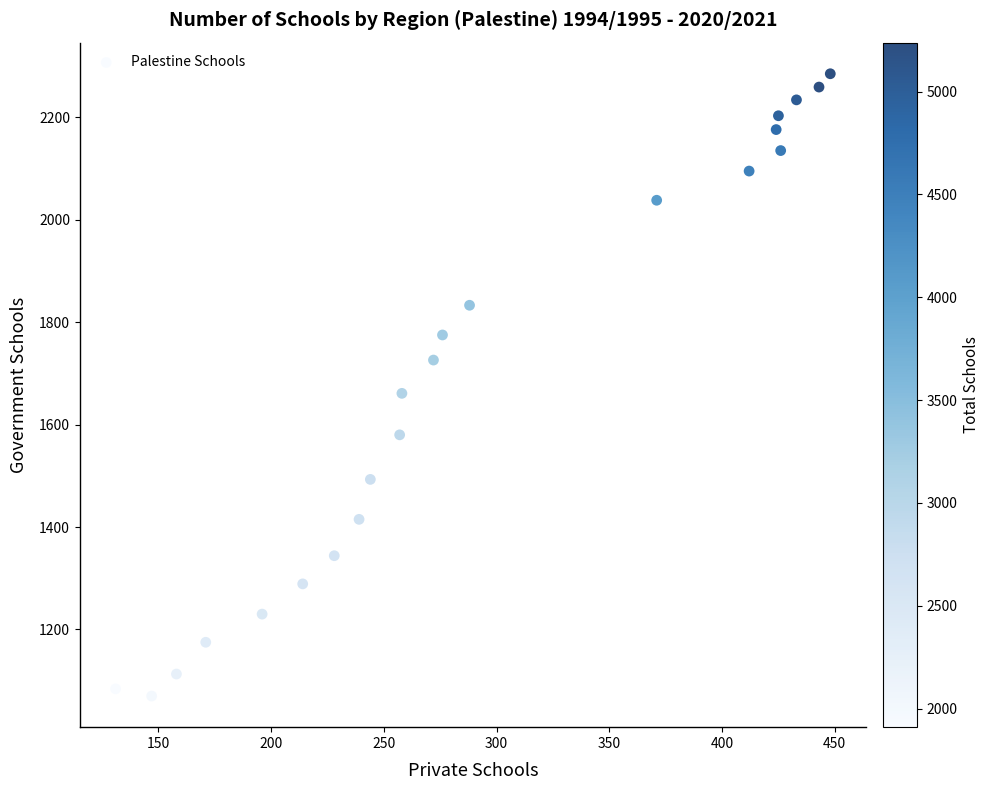

What Y value in the scatter plot is closest to 1677?

1661